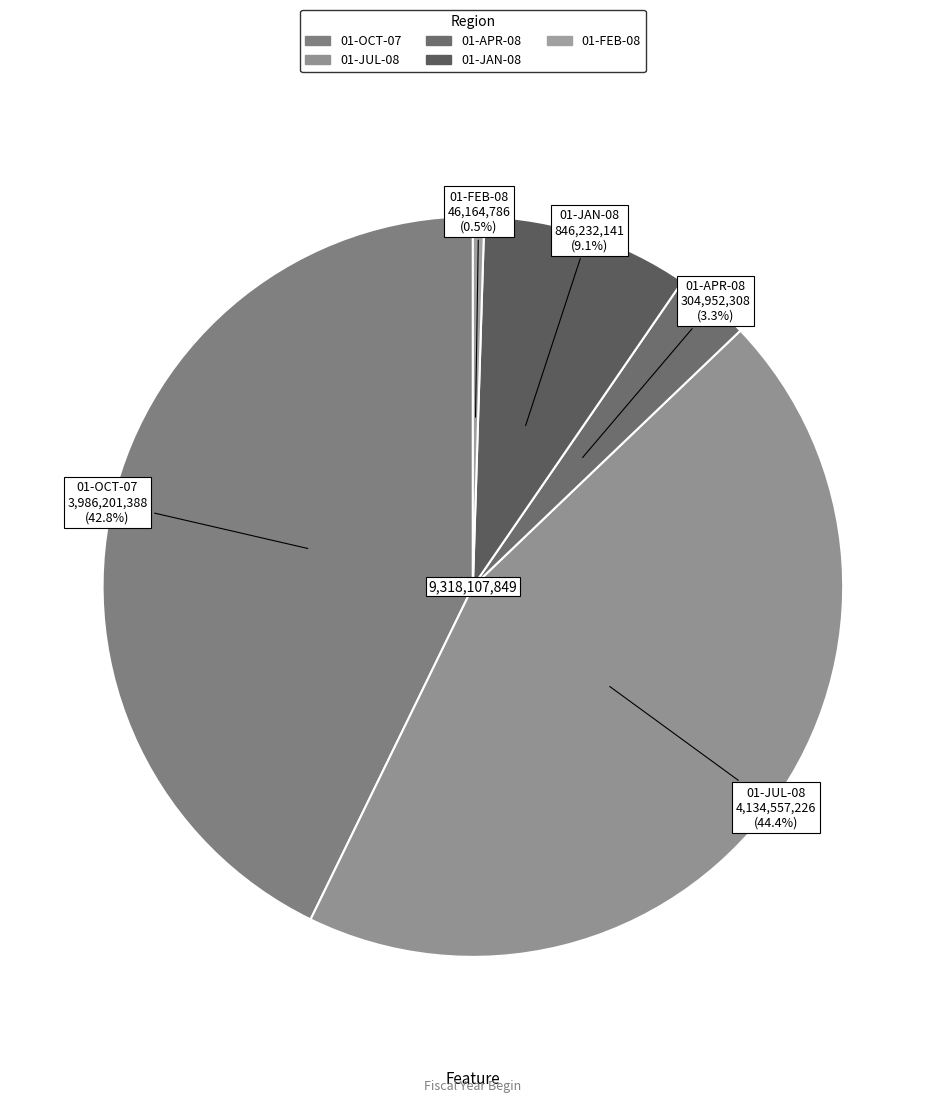

To the nearest percent, what is the difference between the largest and smallest slice percentages?

44%